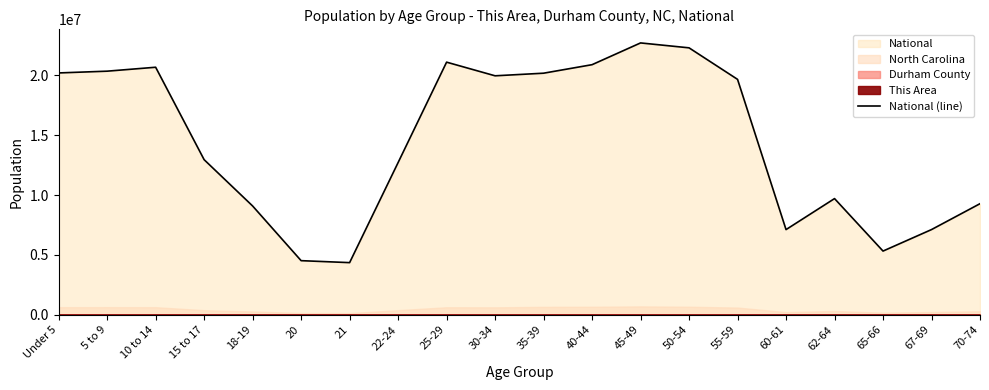

Reading right to left, what are all the values shown in this chart?

9278166	7115361	5319902	9704197	7113727	19664805	22298125	22708591	20890964	20179642	19962099	21101849	12712576	4354294	4519129	9086089	12954254	20677194	20348657	20201362